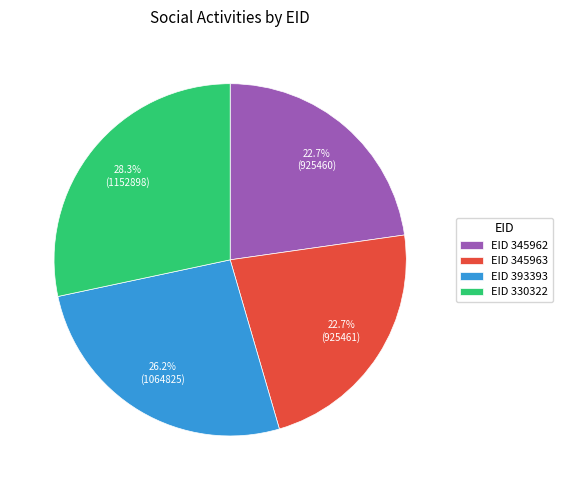

Is there a majority slice in this chart?

No